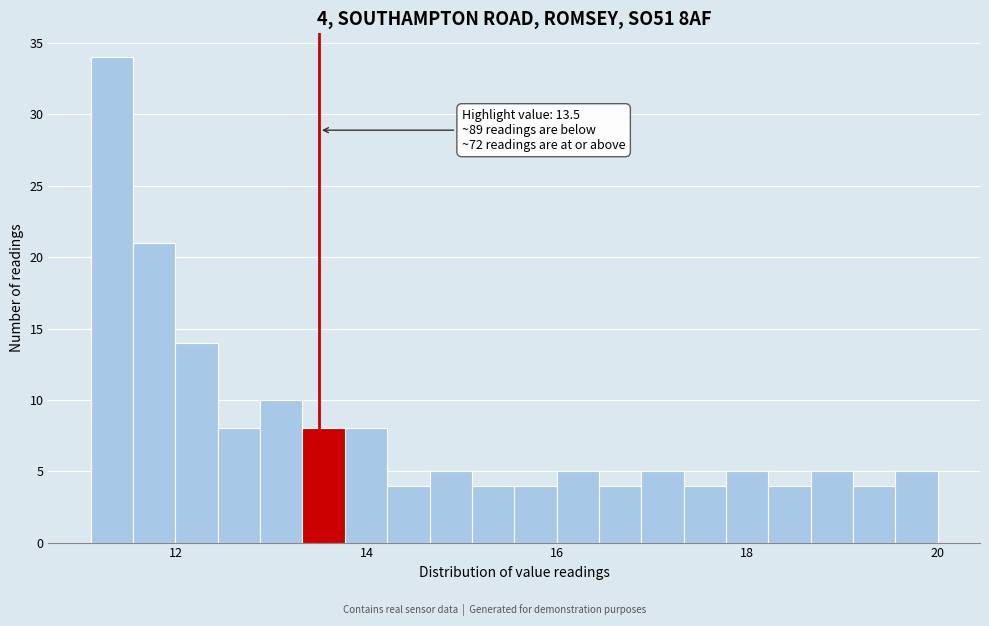

Around what value on the x-axis is the tallest bar? Give the approximate position of its centre, as read against the axis.

11.4